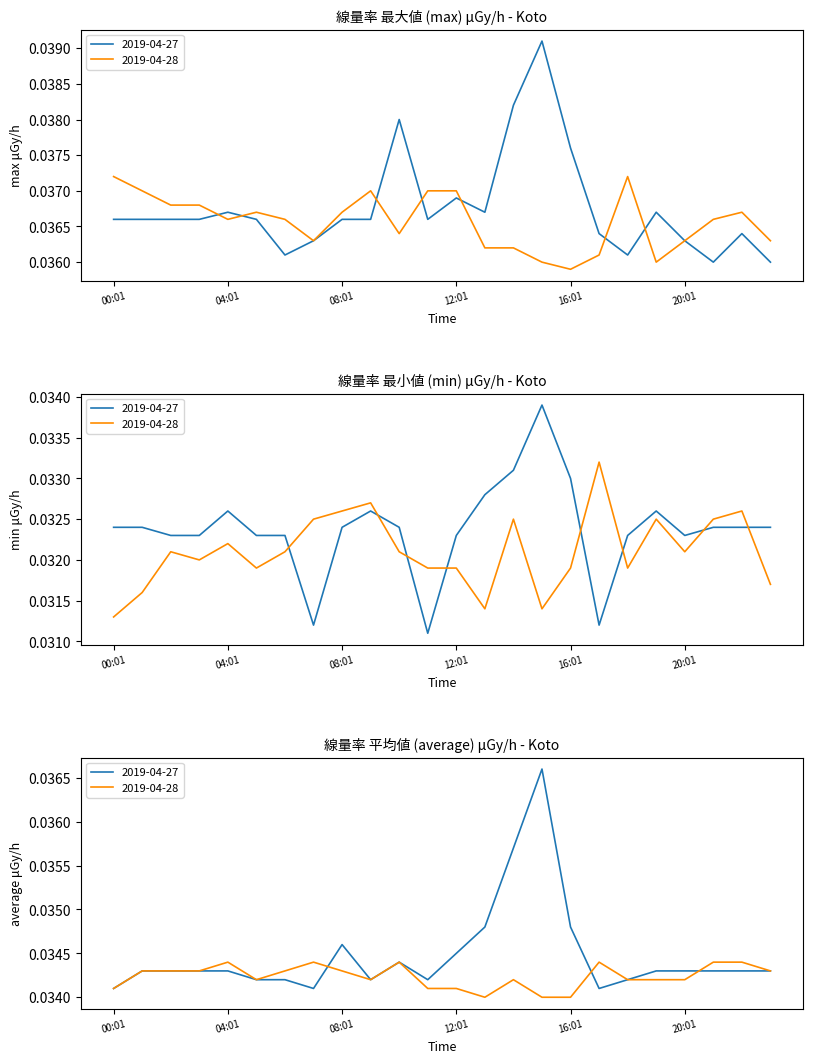

The value of min at 2019-04-27 is 0.0. True or false?

False